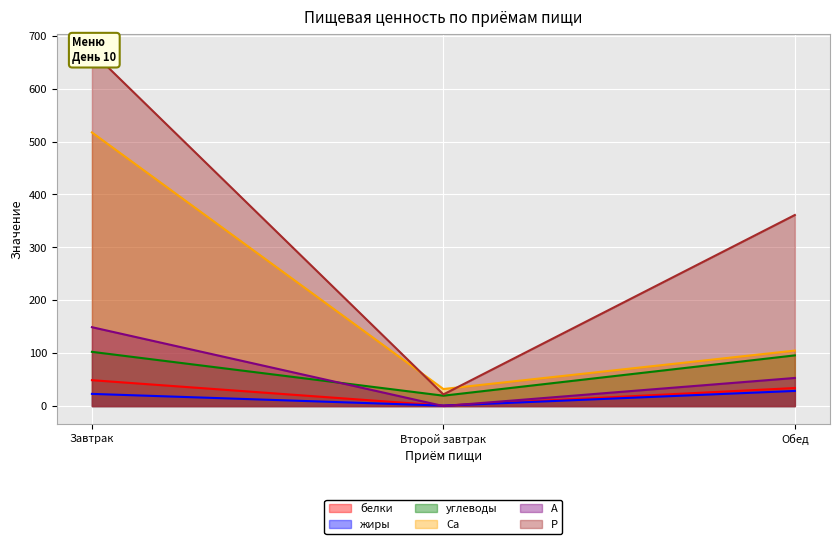

List the series in order of their peak value, highest first.

Р, Са, А, углеводы, белки, жиры